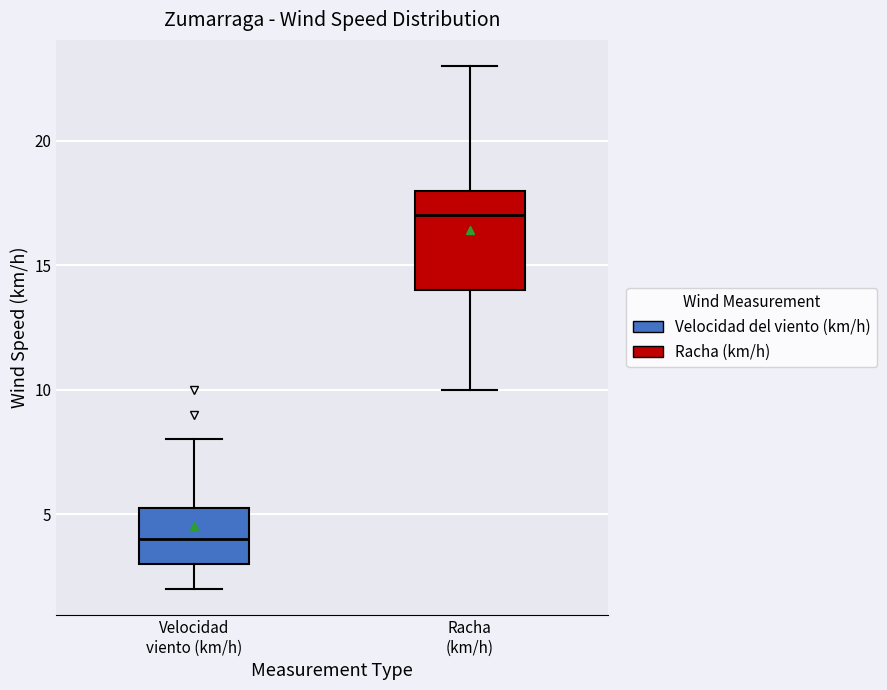

Which box's median line is the lowest?

Velocidad viento (km/h)